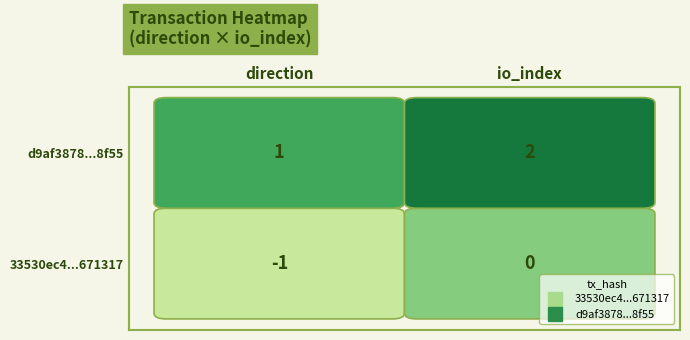

What is the smallest value displayed?

-1